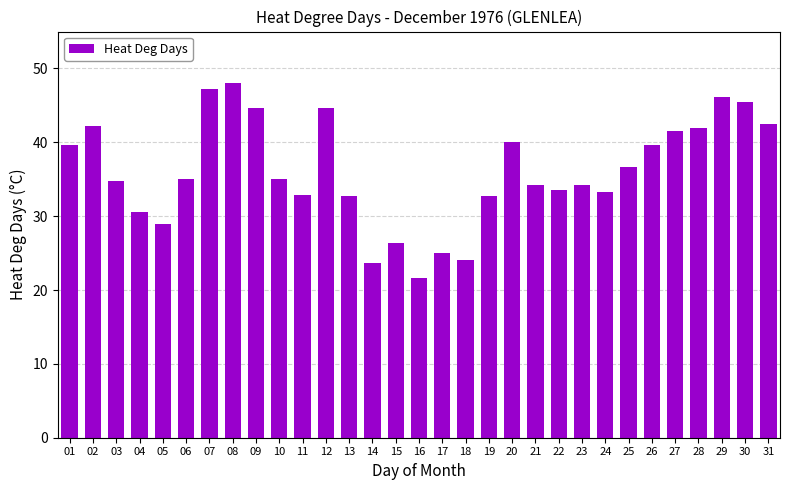

Is it true that the value at 20 is 16.2?

False